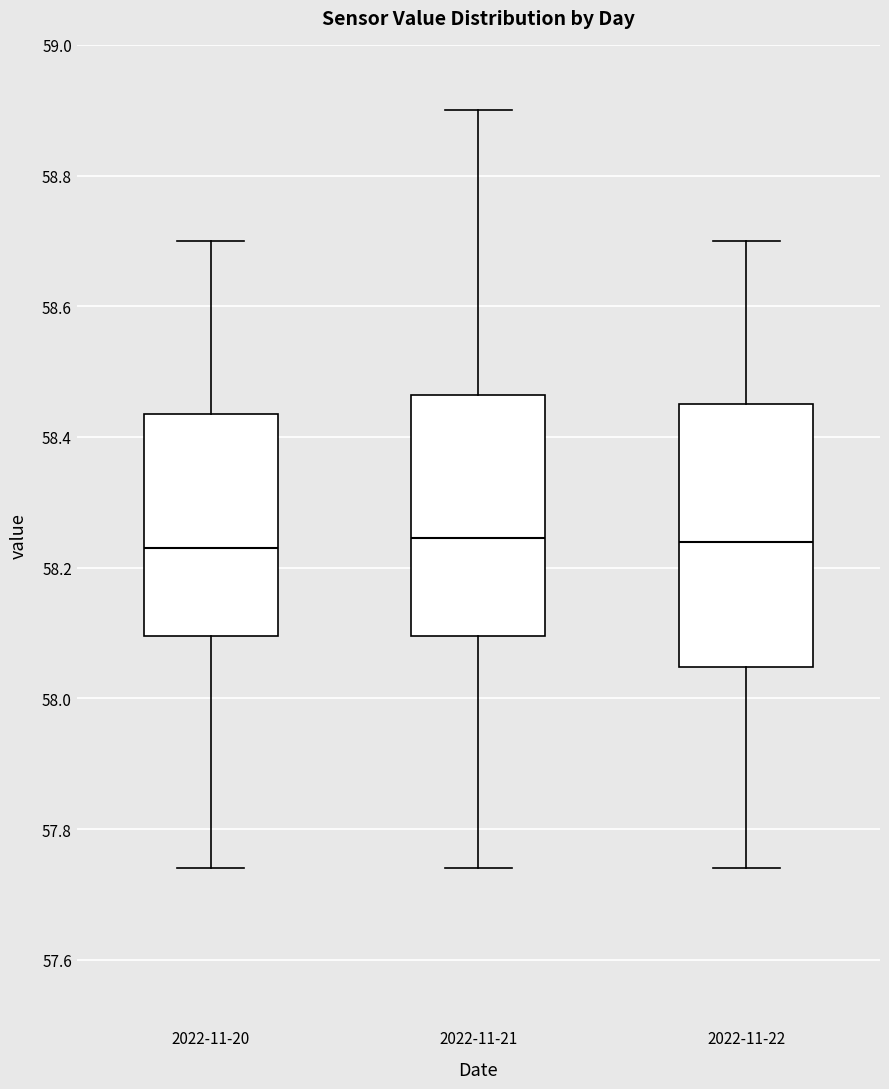

Comparing the boxes themselves (not the whiskers), which one is the tallest?

2022-11-22